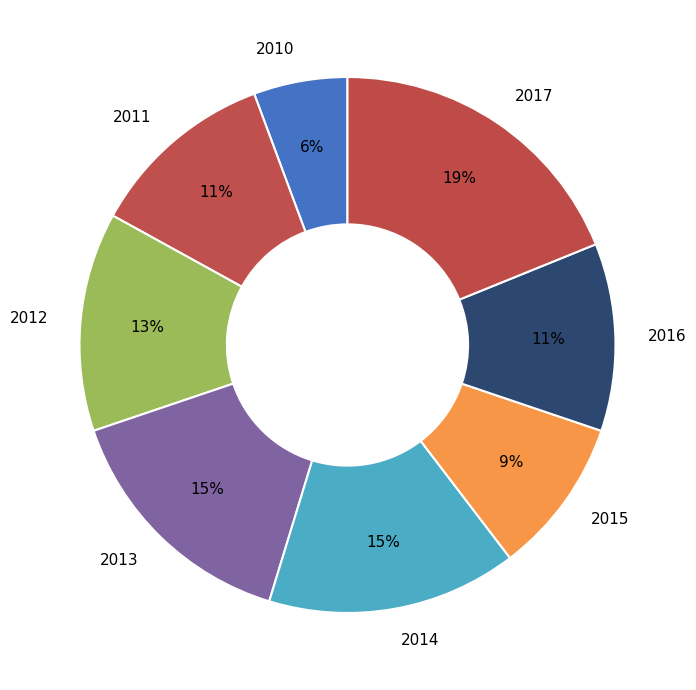

Is it true that 2012 is 22% of the pie?

False